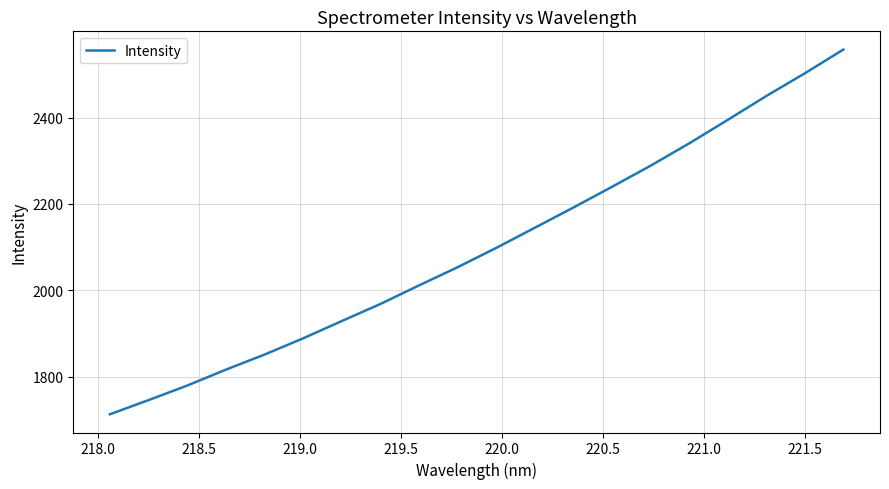

How many lines are shown in the chart?

1